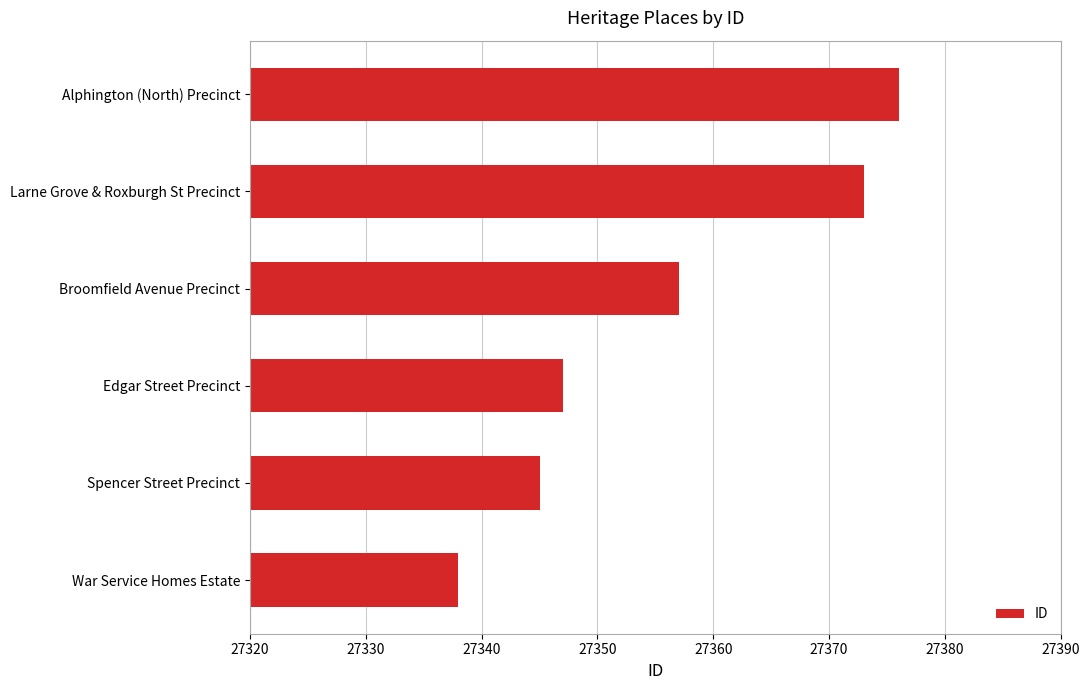

Is it true that the value at Spencer Street Precinct is 42727?

False